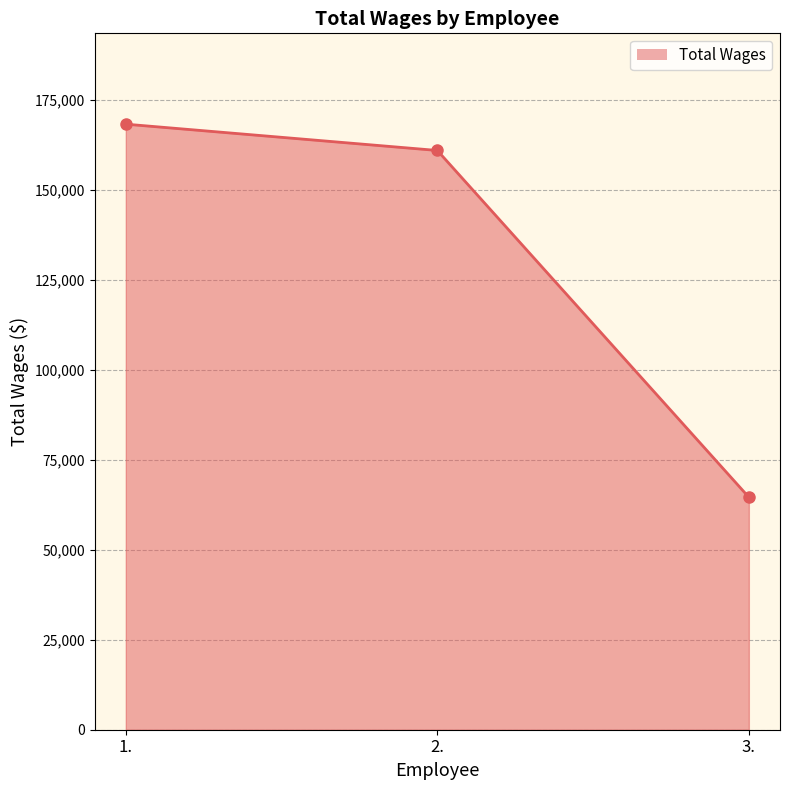

Reading left to right, list all the values displayed in this chart.

168224	160917	64590